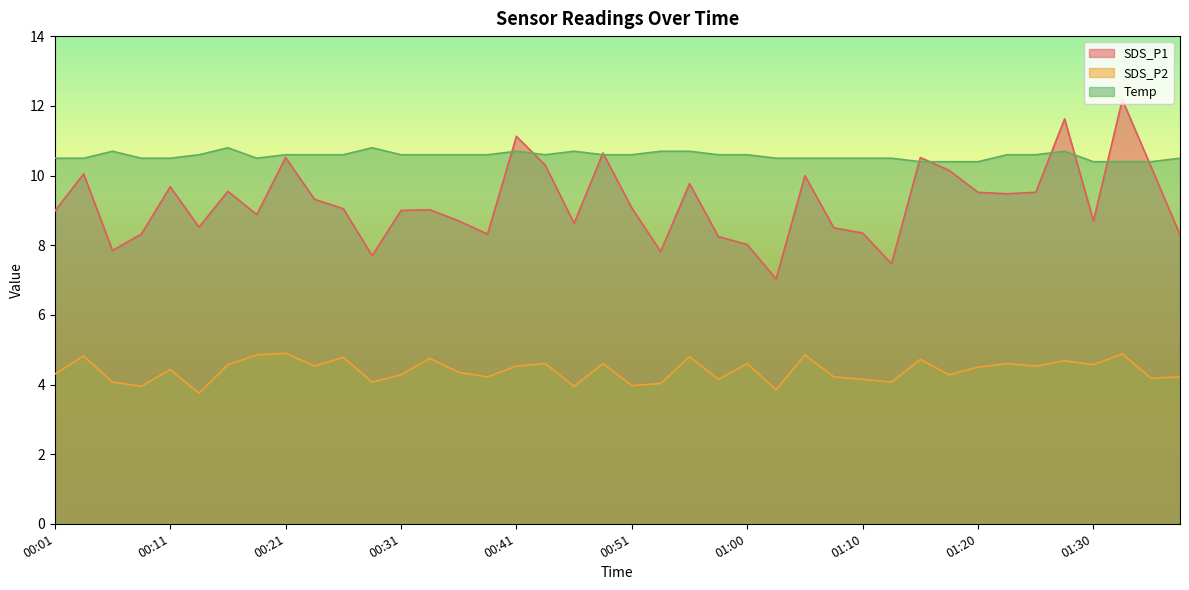

Rank the series at 01:32 from highest to lowest value.

SDS_P1, Temp, SDS_P2